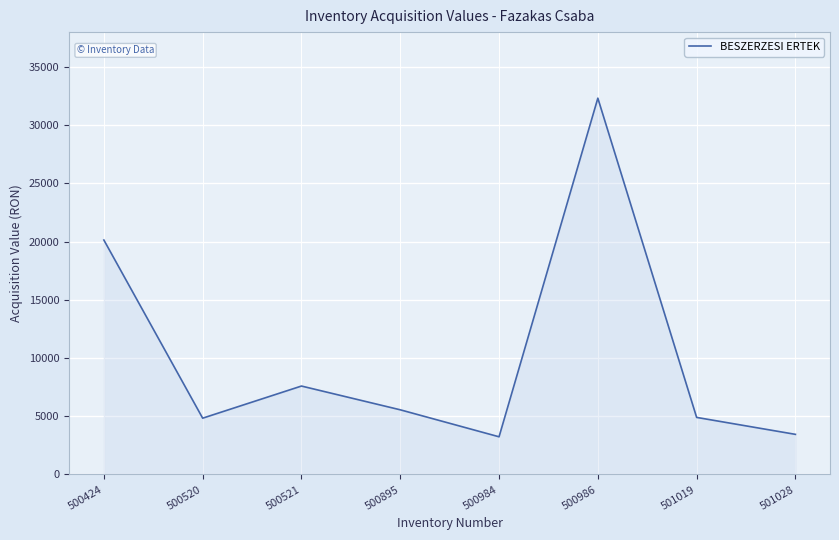

Which label corresponds to the largest value in the chart?

500986